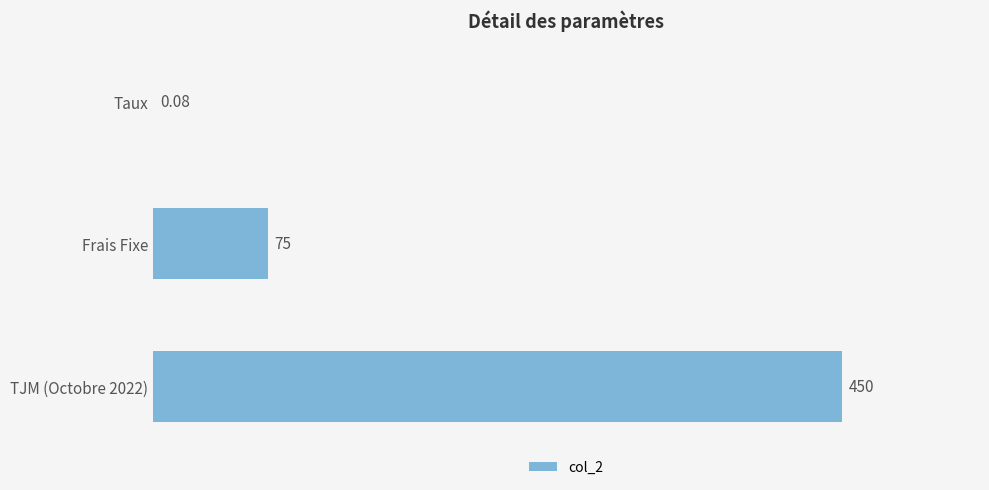

At which category does the chart reach its peak across all series?

TJM (Octobre 2022)